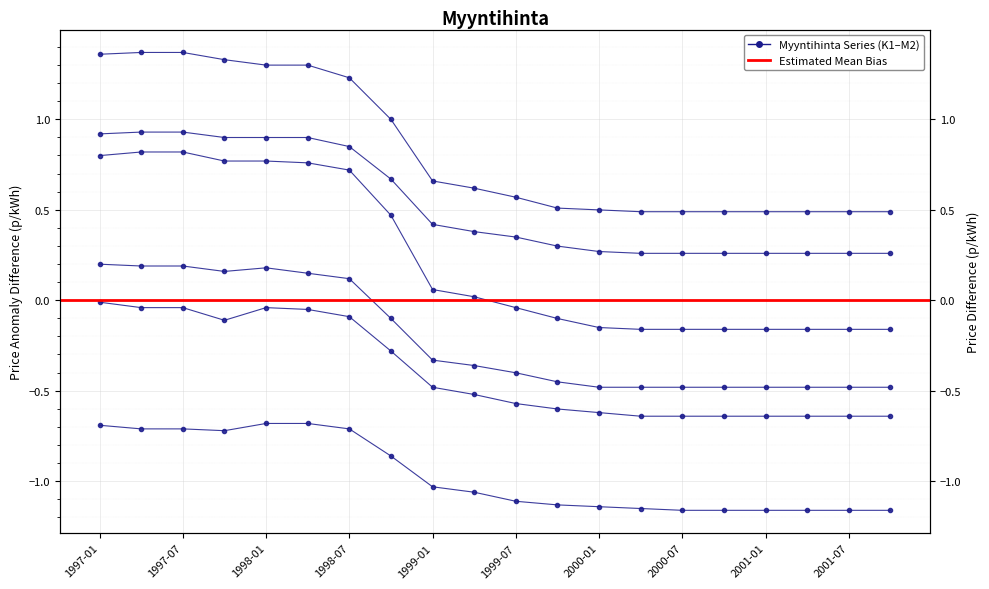

True or false: L1 and M2 cross at least once.

False